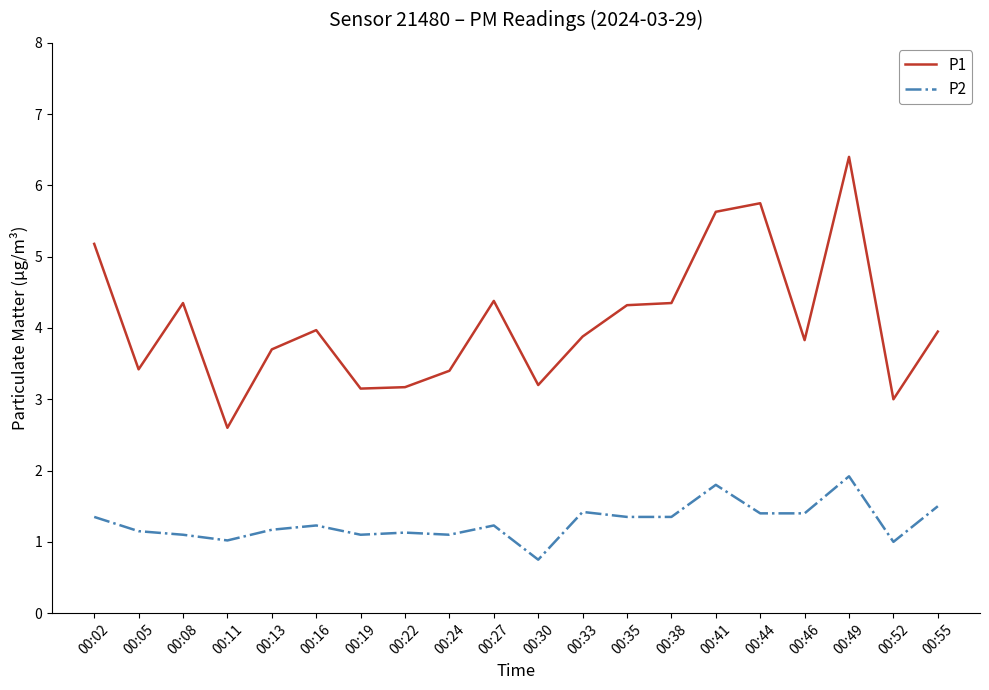

What is the difference between the P1 values at 00:02 and 00:27?

0.8